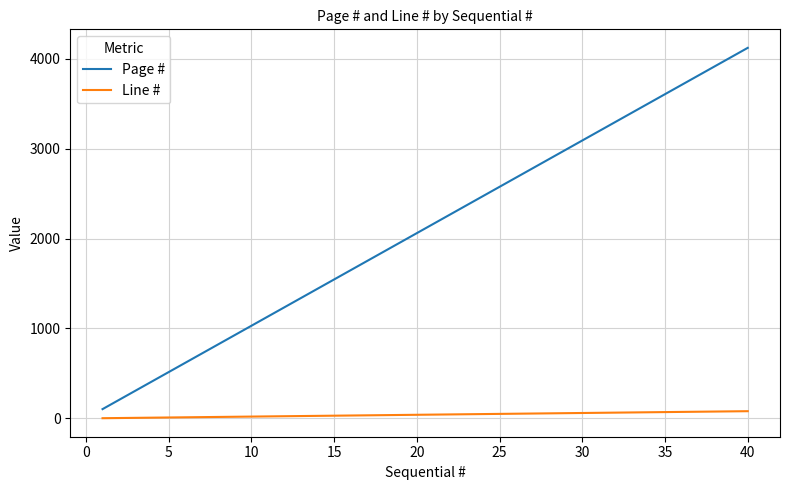

What are all the series names shown in the legend?

Page #, Line #